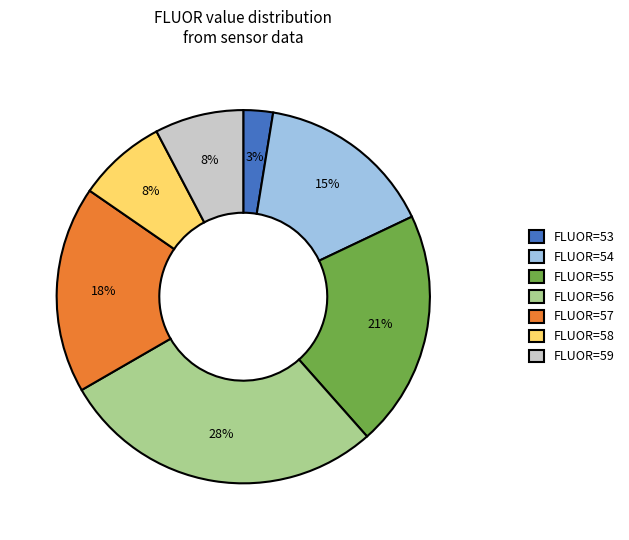

How many slices are in this pie chart?

7